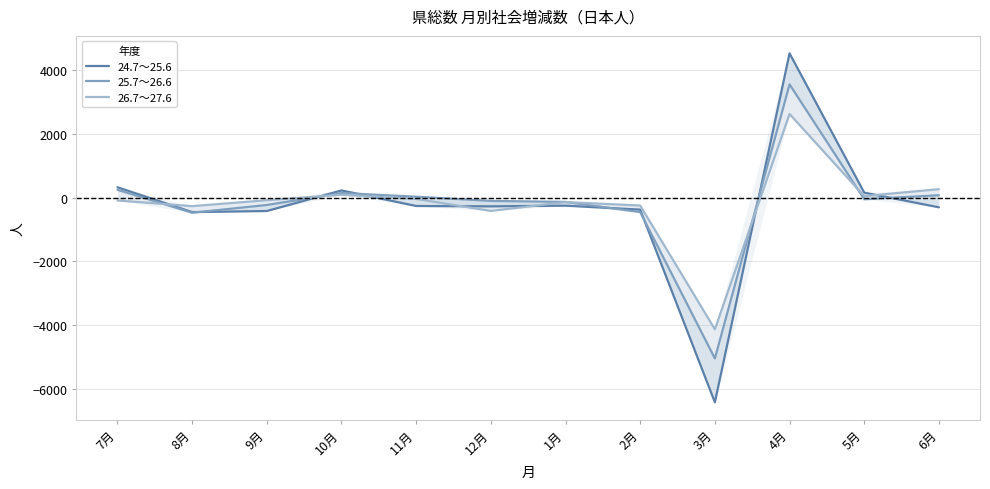

Which series has the widest spread of values?

24.7～25.6